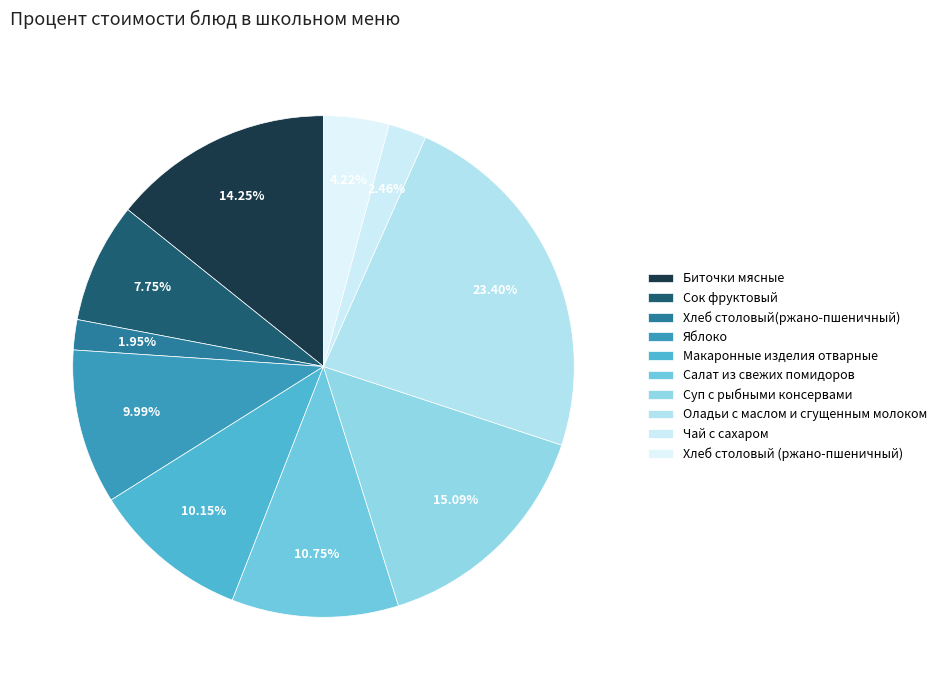

How many segments does this pie chart have?

10